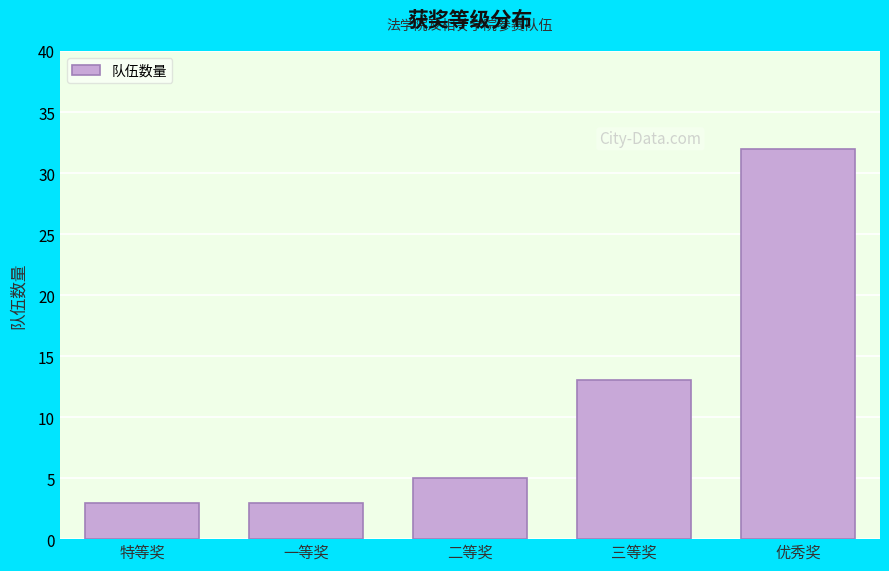

Reading left to right, transcribe all the data shown in this chart.

特等奖=3	一等奖=3	二等奖=5	三等奖=13	优秀奖=32